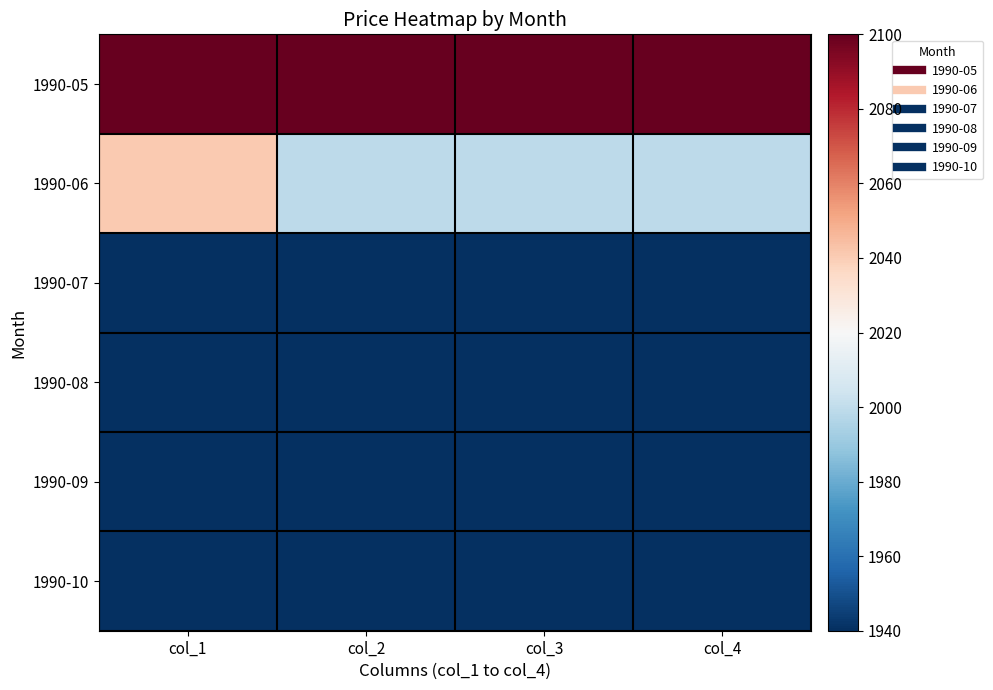

Reading left to right, list all the values displayed in this chart.

1990-05: col_1=2100	col_2=2100	col_3=2100	col_4=2100
1990-06: col_1=2041	col_2=1999	col_3=1999	col_4=1999
1990-07: col_1=1940	col_2=1940	col_3=1940	col_4=1940
1990-08: col_1=1940	col_2=1940	col_3=1940	col_4=1940
1990-09: col_1=1940	col_2=1940	col_3=1940	col_4=1940
1990-10: col_1=1940	col_2=1940	col_3=1940	col_4=1940